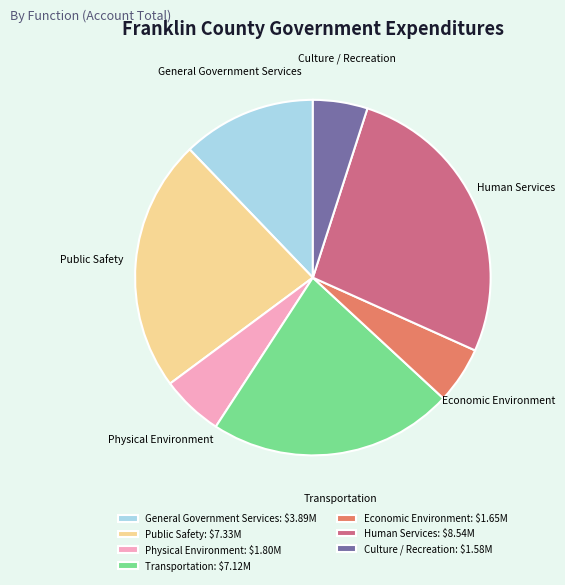

Does any single category account for the majority?

No